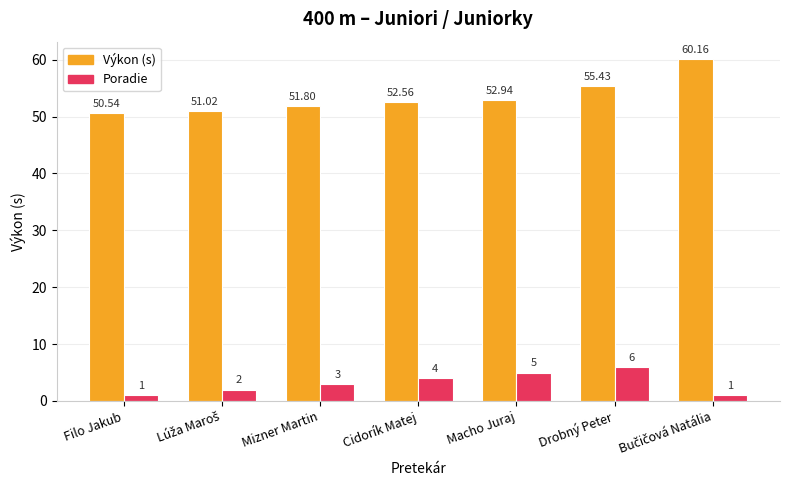

What are all the series names shown in the legend?

Výkon (s), Poradie